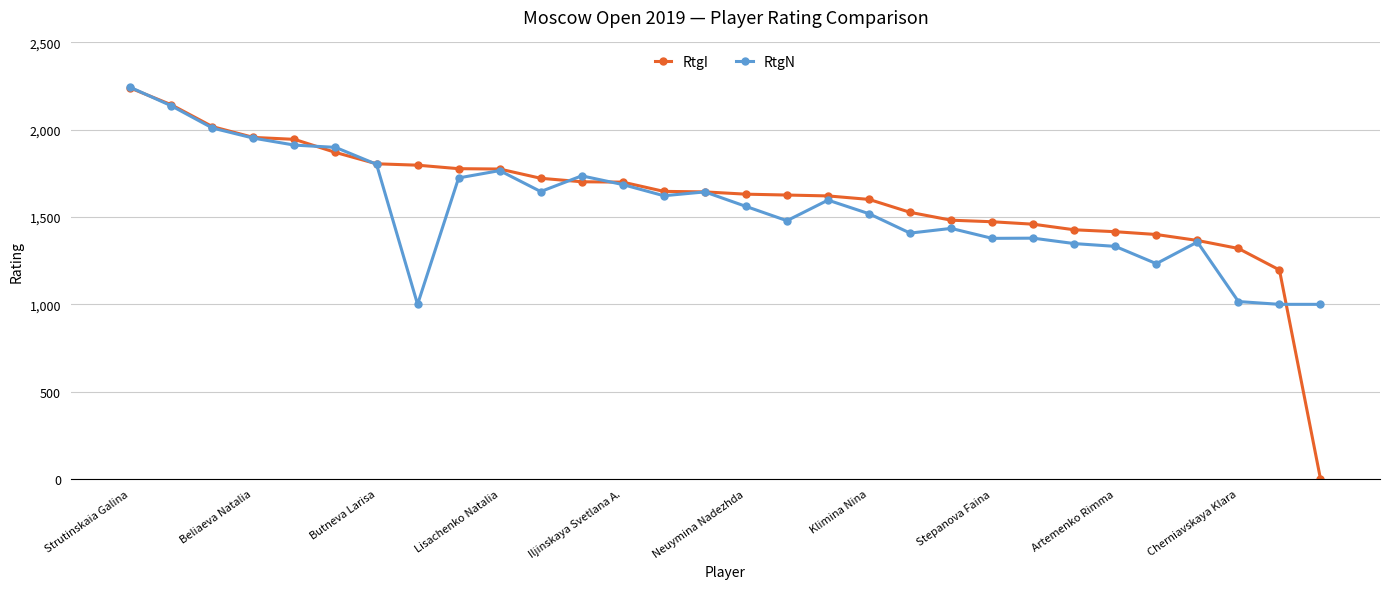

Which series has the largest range (max minus min)?

RtgI